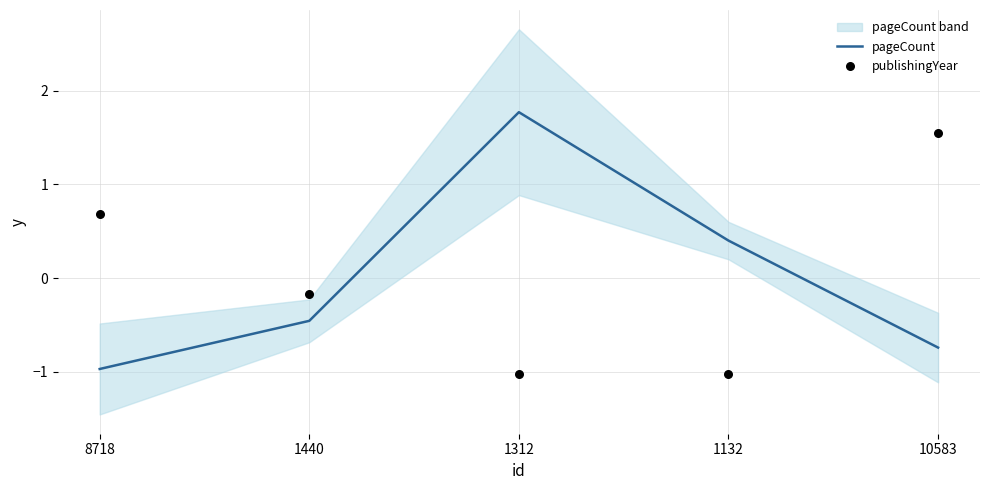

What is the total value across all series at 1312?

0.7